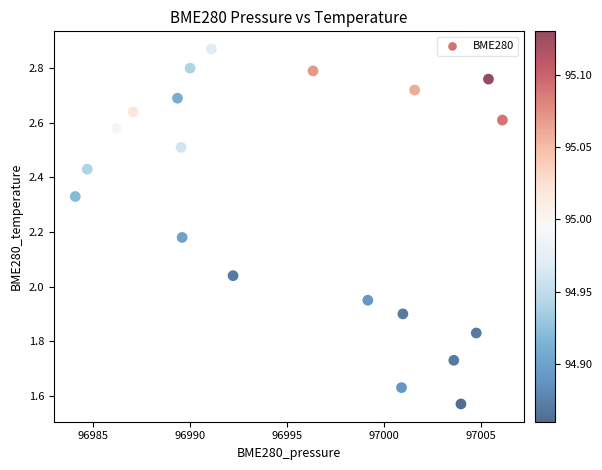

What is the range of Y values (max minus min)?

1.3